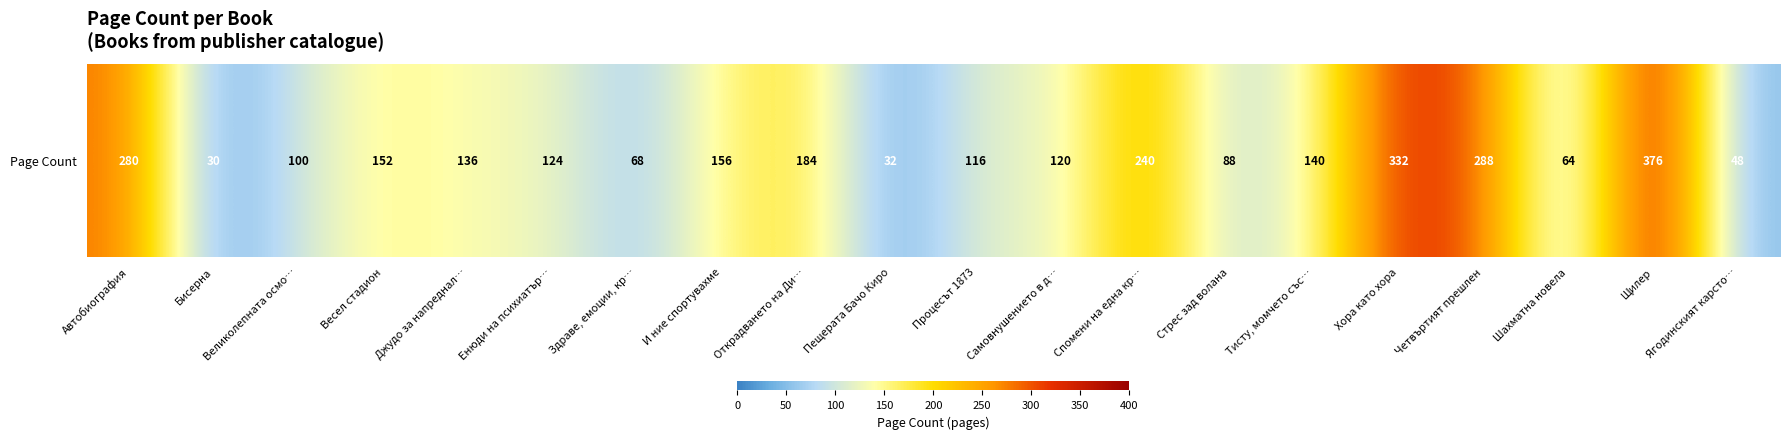

At which category does the chart reach its minimum across all series?

Бисерна